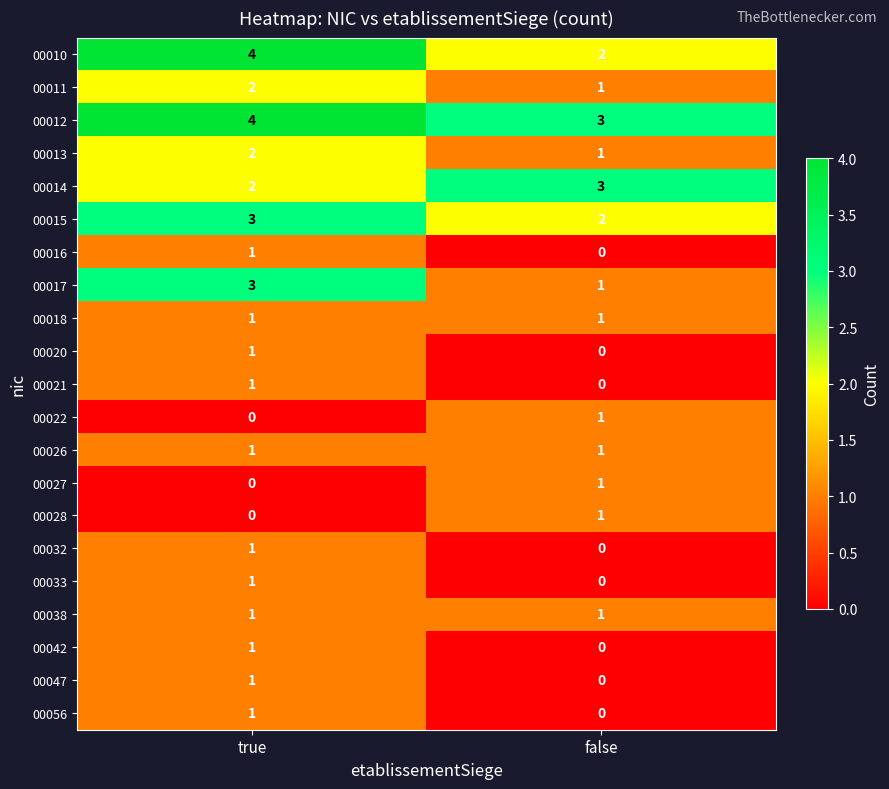

How many categories are shown in the chart?

2